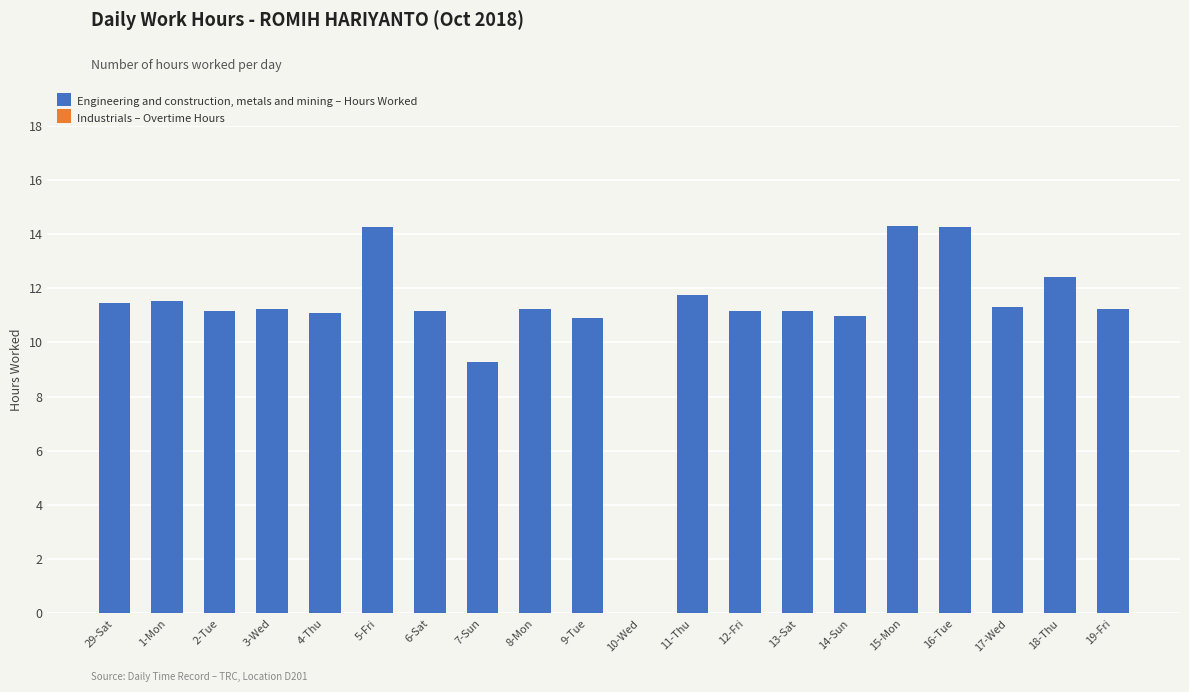

What is the maximum value shown in the chart?

14.3